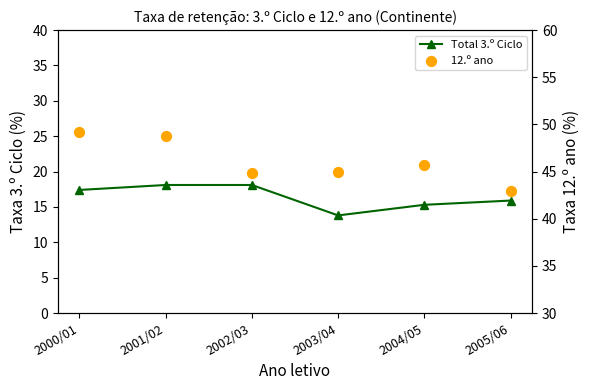

At which category is the sum across all series the highest?

2001/02